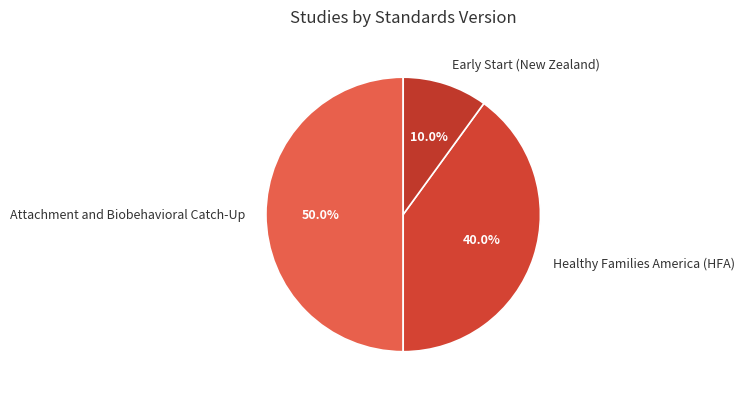

Rank the categories by value from highest to lowest.

Attachment and Biobehavioral Catch-Up, Healthy Families America (HFA), Early Start (New Zealand)